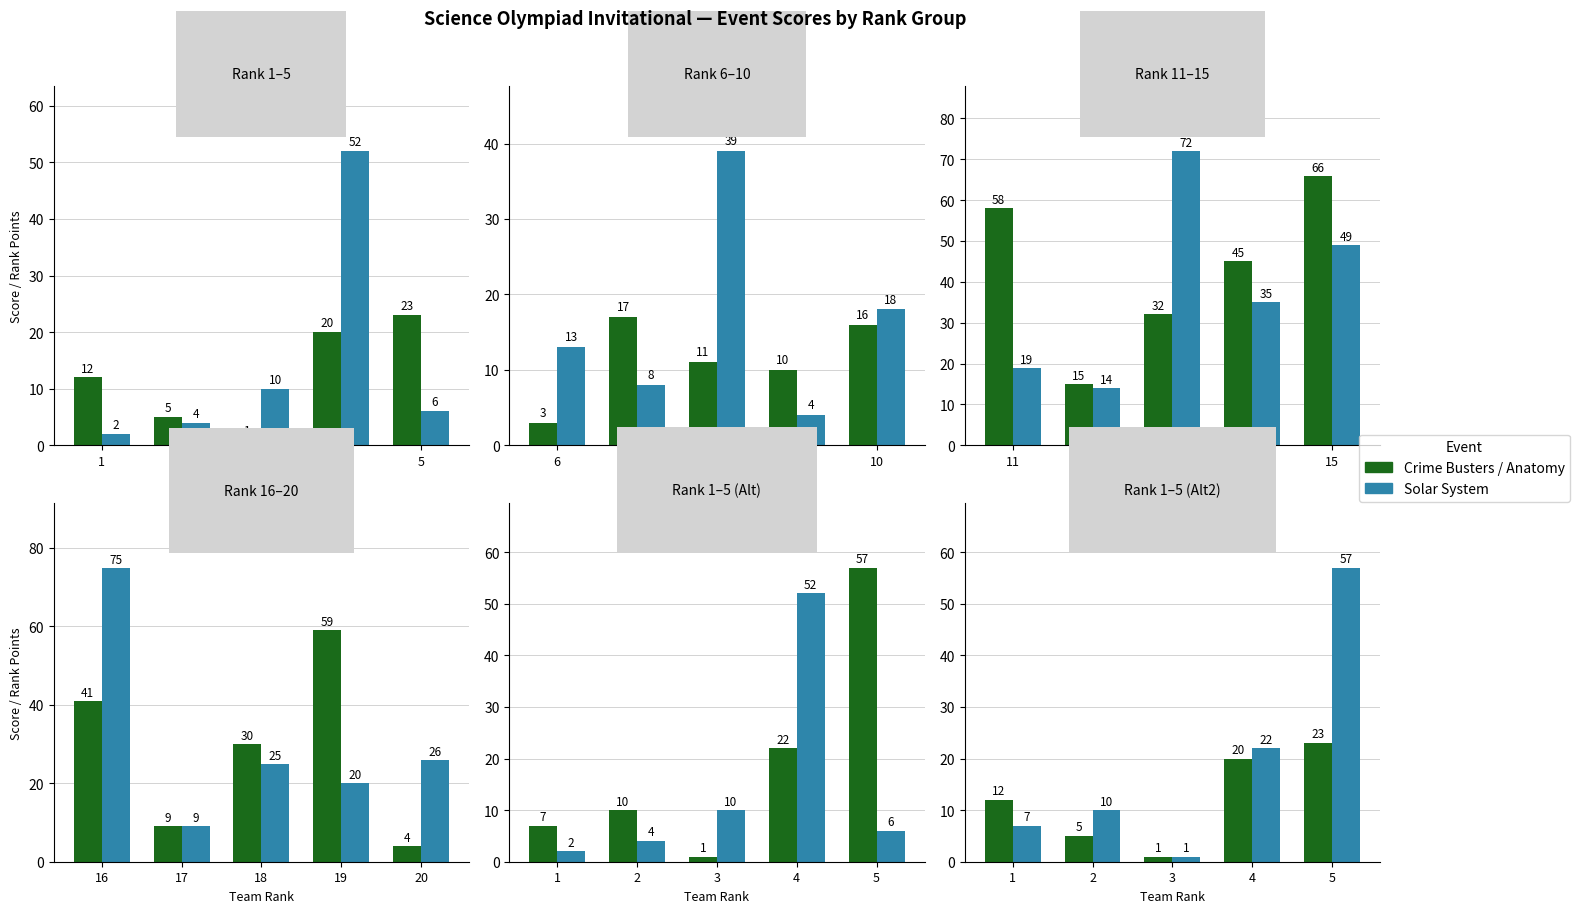

The value of Solar System at 1 is 3. True or false?

False